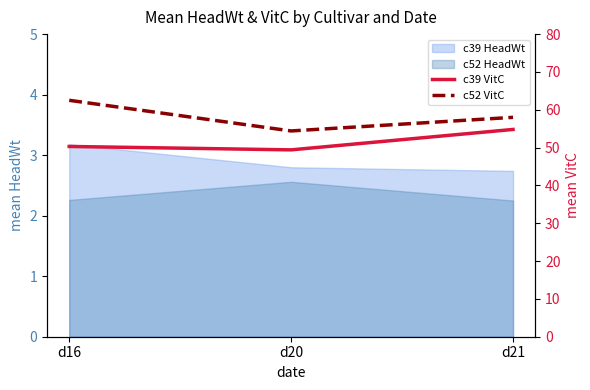

At how many categories does at least one series exceed 51?

3